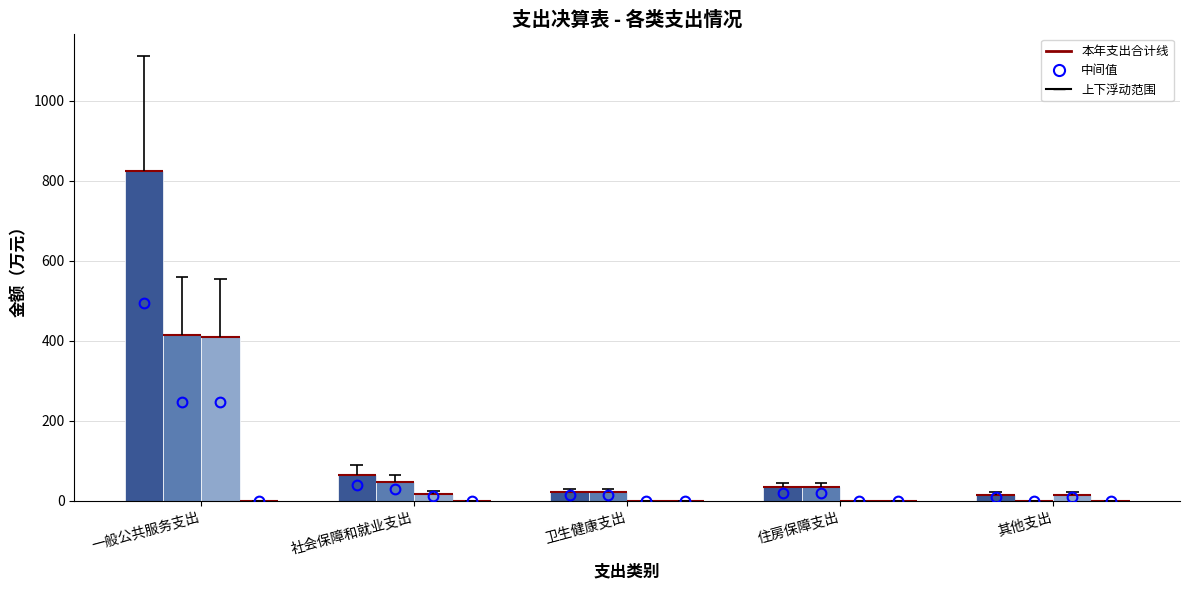

Does the chart contain stacked bars?

No